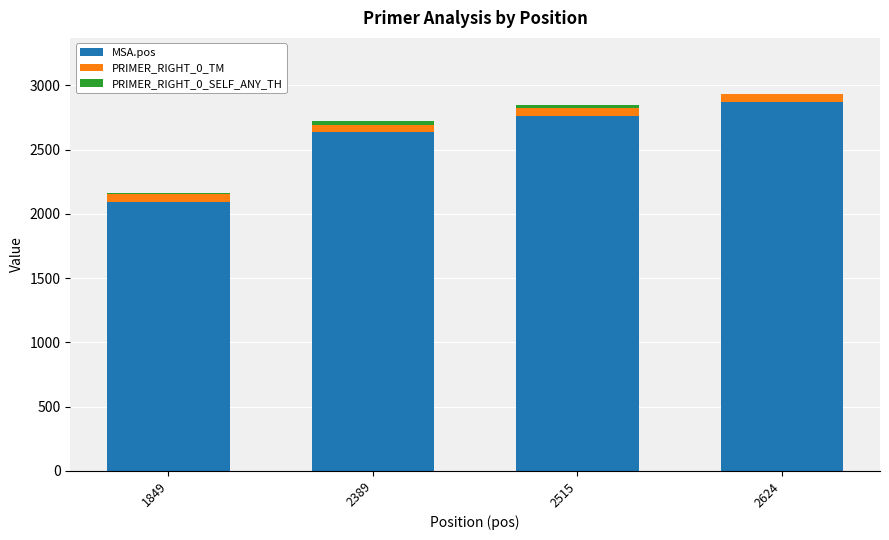

What is the maximum value for MSA.pos?

2869.0